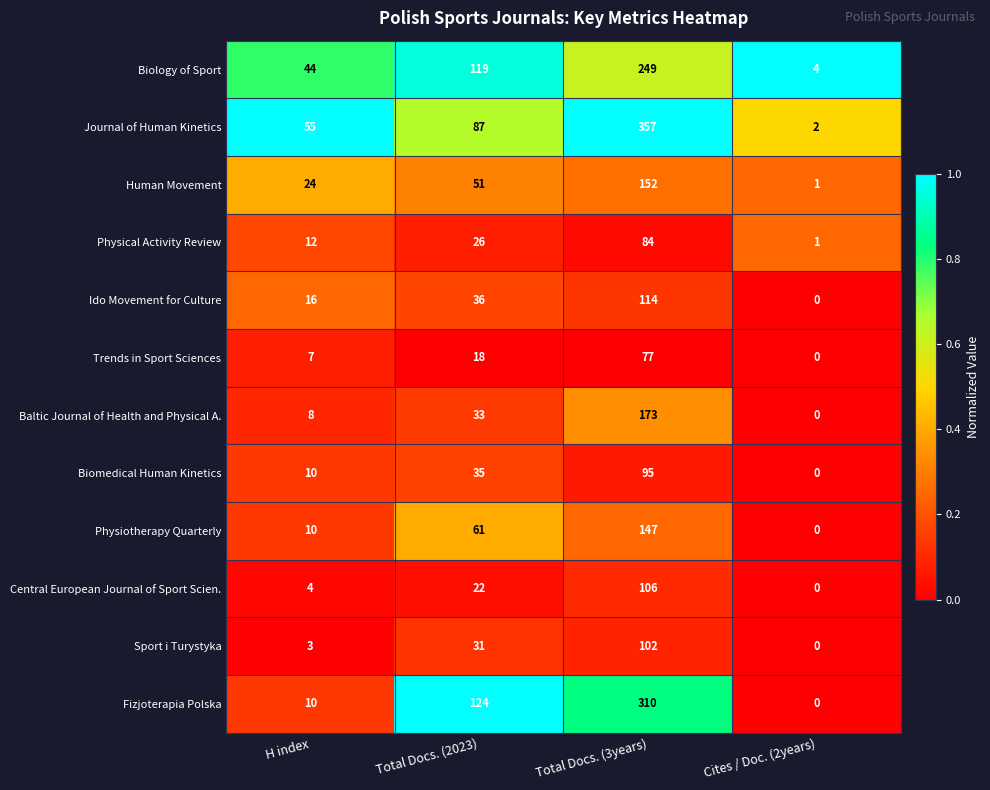

How many distinct data groups are displayed?

12